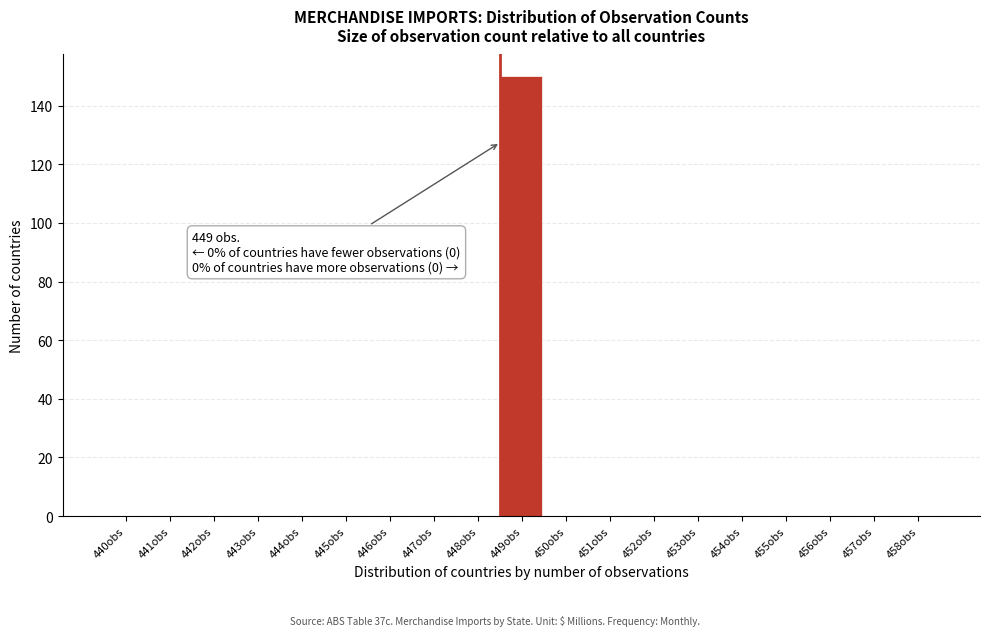

Reading left to right, what are all the values shown in this chart?

440obs=0	441obs=0	442obs=0	443obs=0	444obs=0	445obs=0	446obs=0	447obs=0	448obs=0	449obs=150	450obs=0	451obs=0	452obs=0	453obs=0	454obs=0	455obs=0	456obs=0	457obs=0	458obs=0